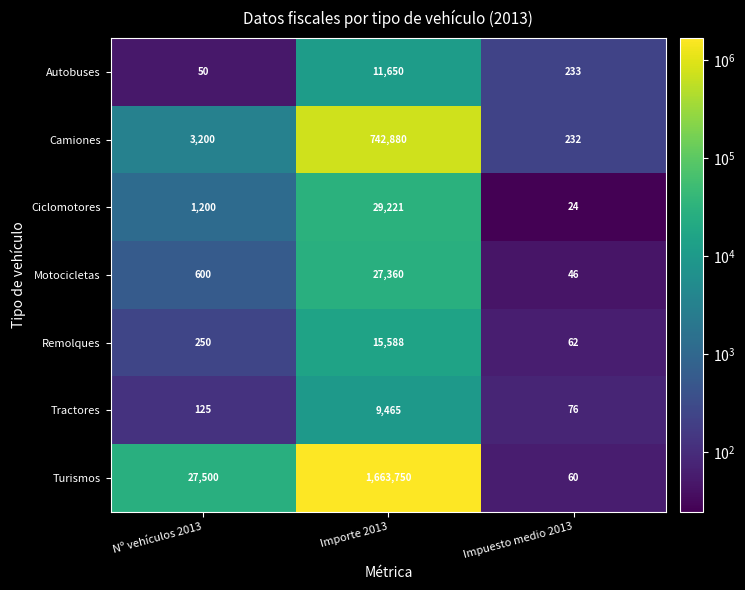

The Camiones series shows 3200 at Nº vehículos 2013. True or false?

True